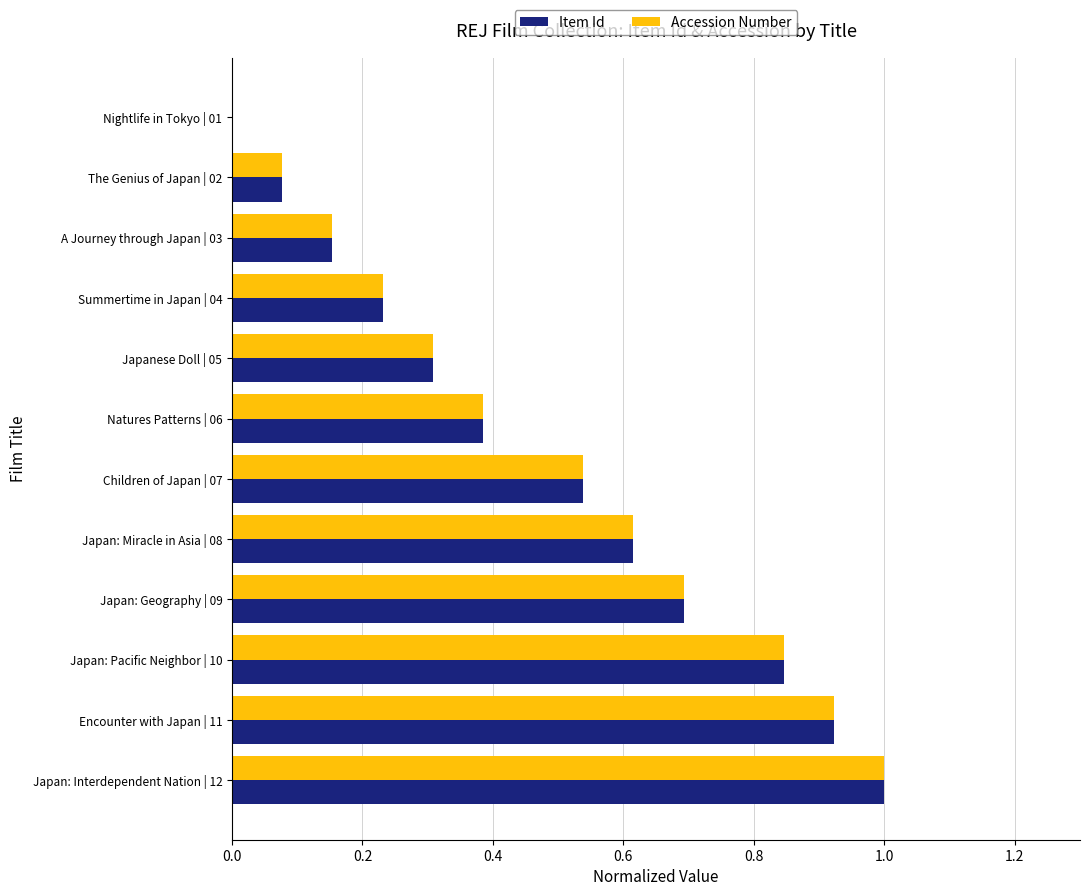

What are all the series names shown in the legend?

Item Id, Accession Number